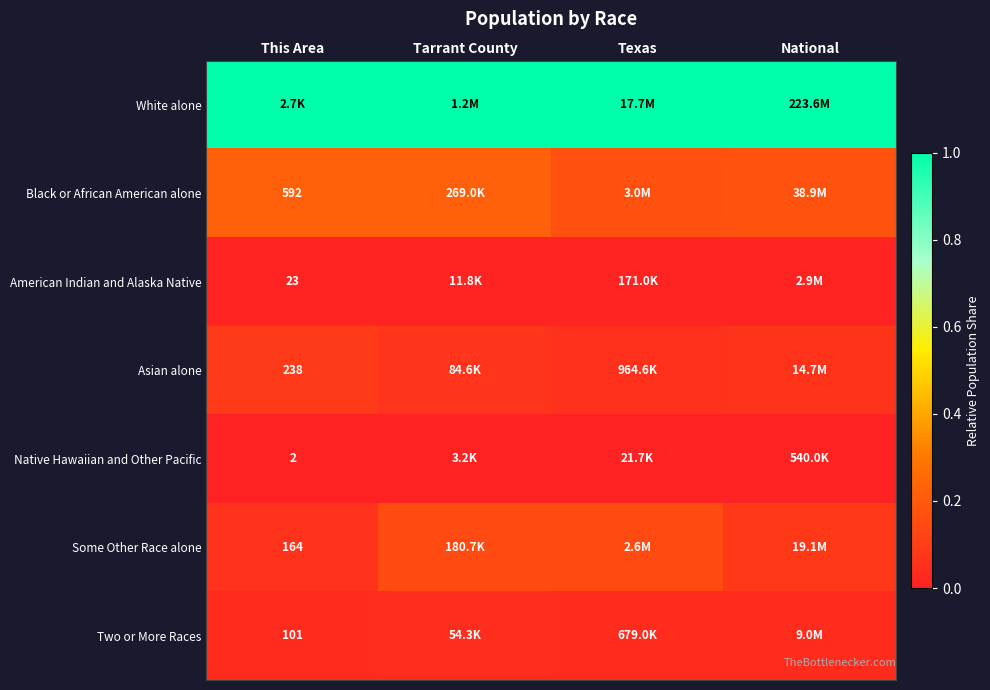

True or false: Black or African American alone has a value of 0.2 at Texas.

False